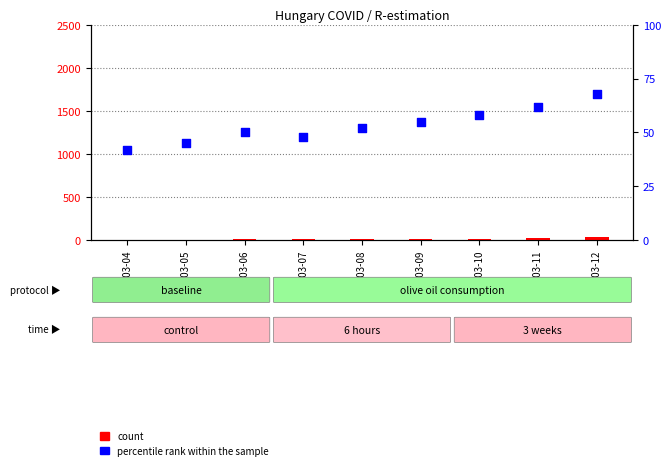

Which series contains the lowest Y value?

count